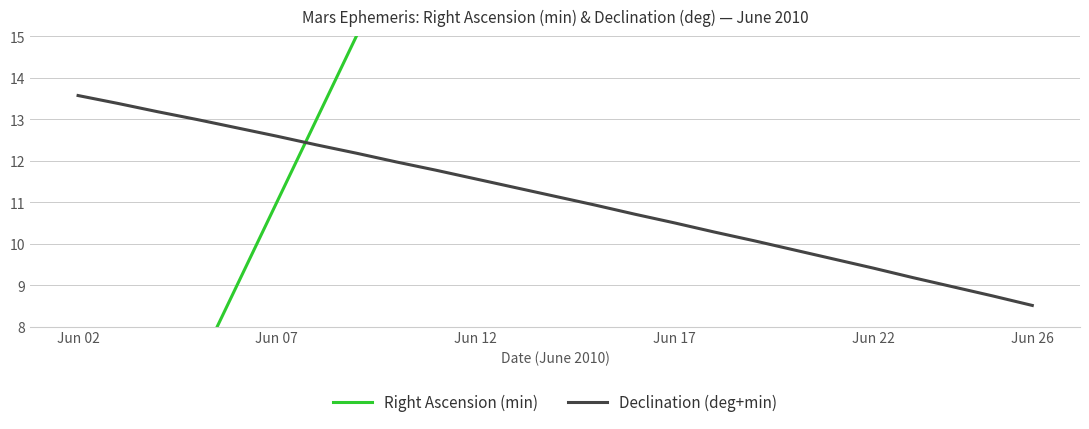

What is the lowest value of the Declination (deg+min) series?

8.5